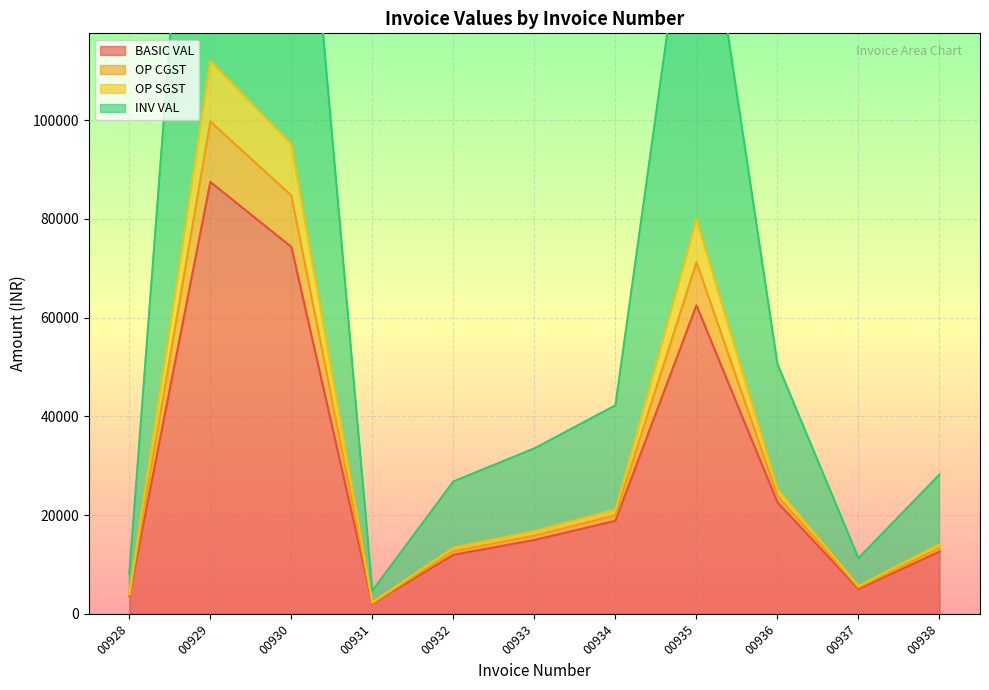

What is the total value across all series at 00935?

373750.0